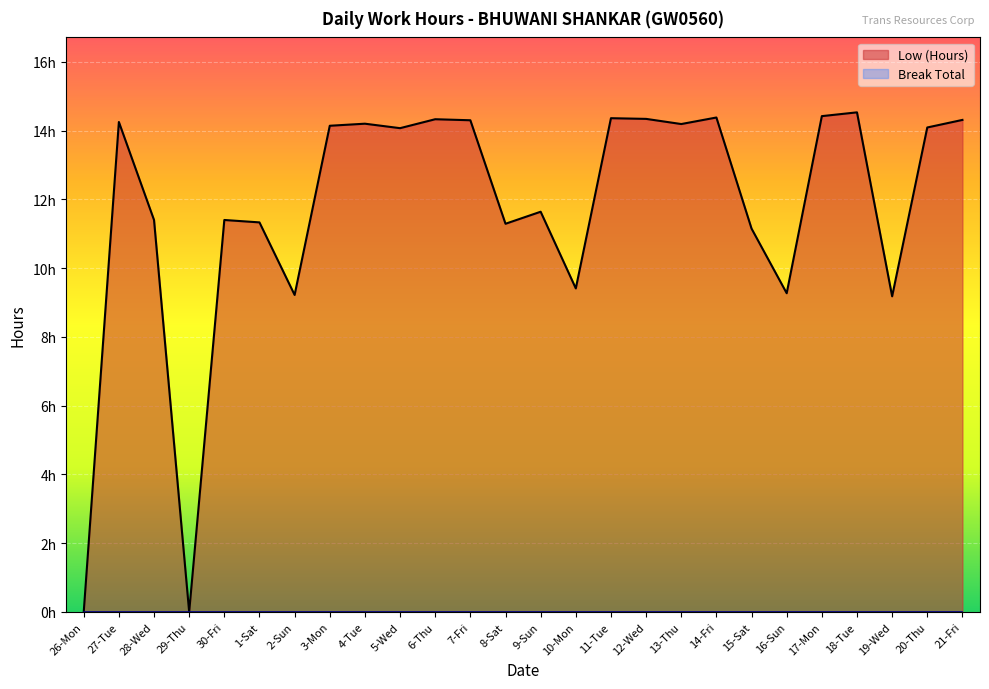

Count the number of data series in this chart.

1